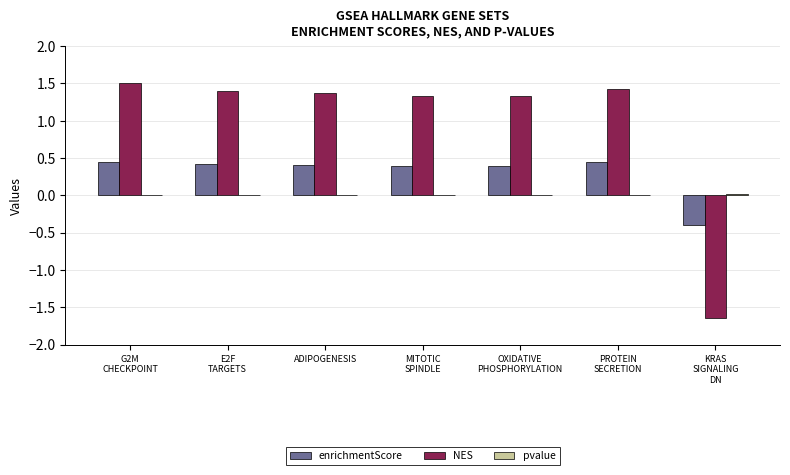

What is the greatest value displayed?

1.5